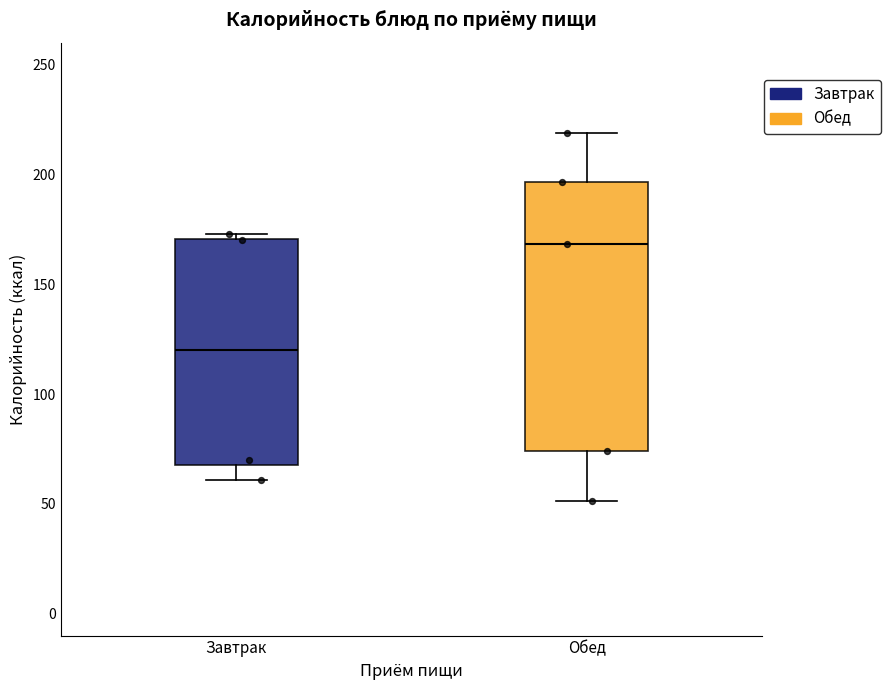

Reading left to right, transcribe this box plot: for each box, give where its median line is, the range the box spans, and where its two whiskers end, as read against the y-axis. The values are not printed on the chart, so give them approximately, as read against the axis.

Завтрак: median 120, box 70 to 170, whiskers 60 to 175
Обед: median 170, box 75 to 195, whiskers 50 to 220